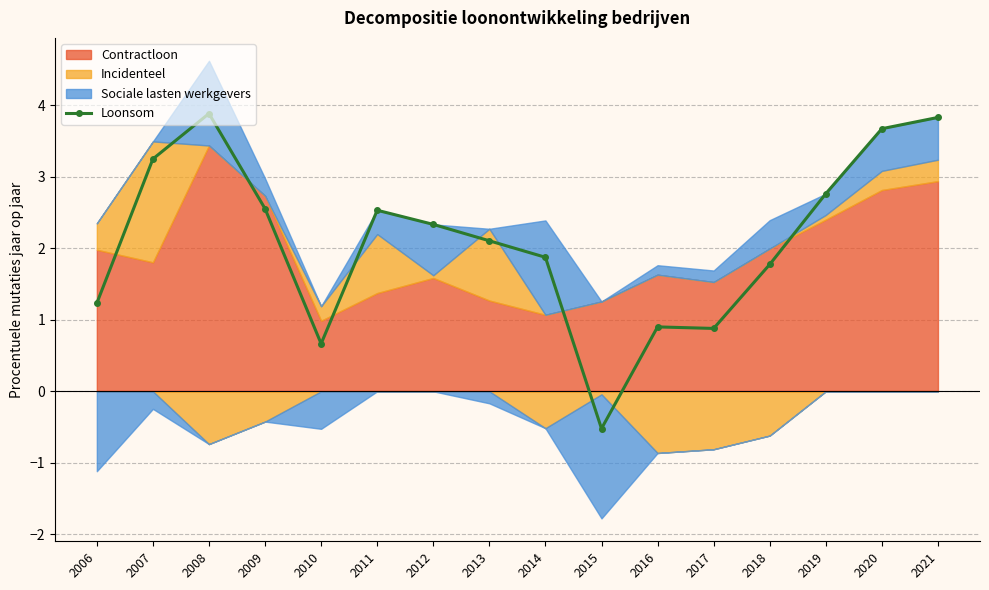

How many lines are shown in the chart?

1